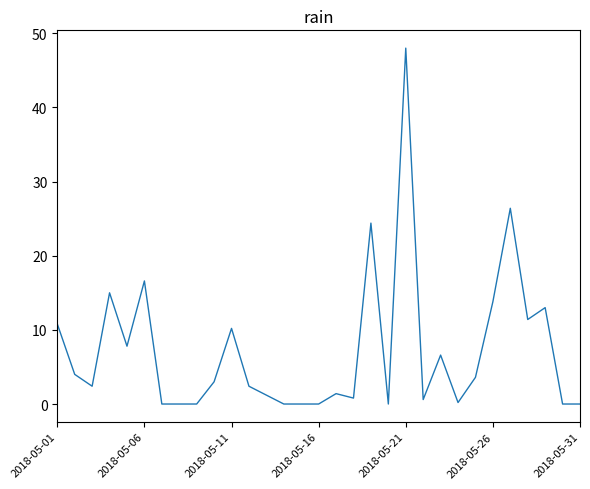

What is the difference between the maximum and minimum values?

48.0